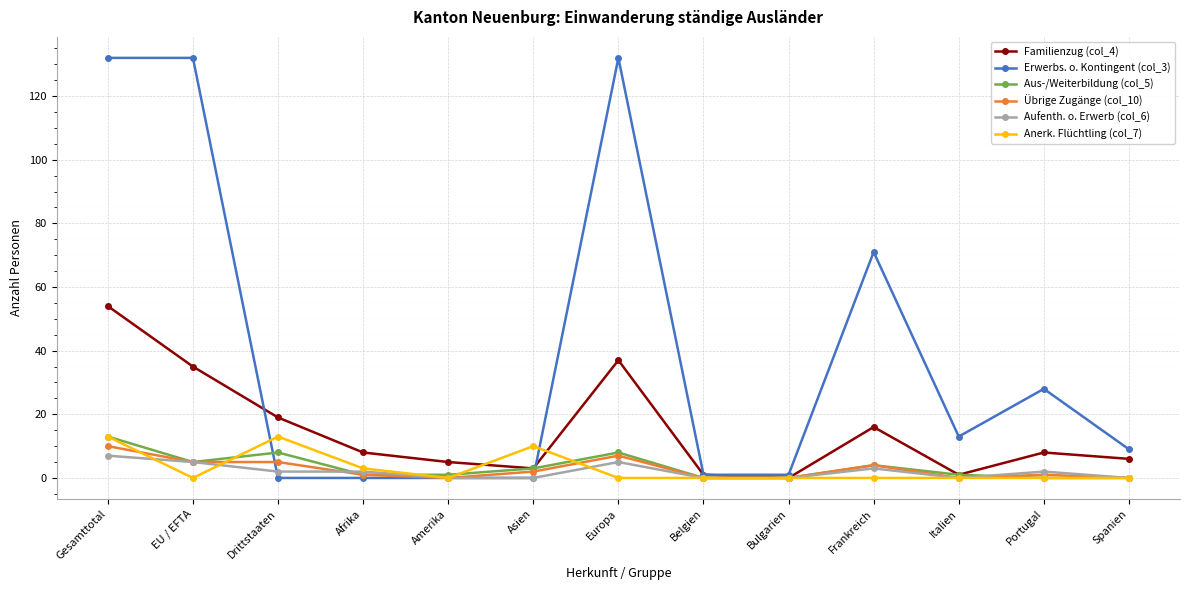

Between which two adjacent categories do Anerk. Flüchtling (col_7) and Aufenth. o. Erwerb (col_6) first intersect?

Gesamttotal and EU / EFTA